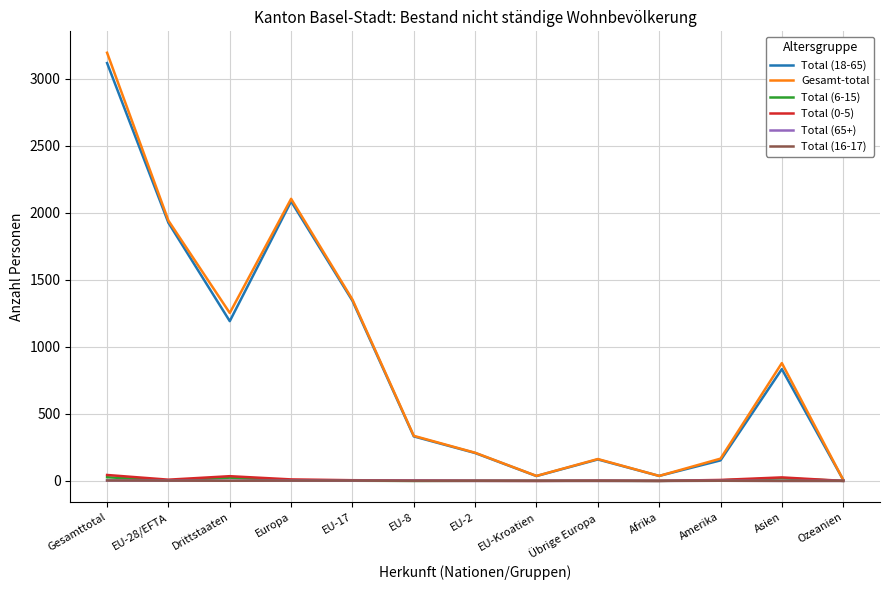

What is the sum of the Total (0-5) values at Ozeanien and Asien?

26